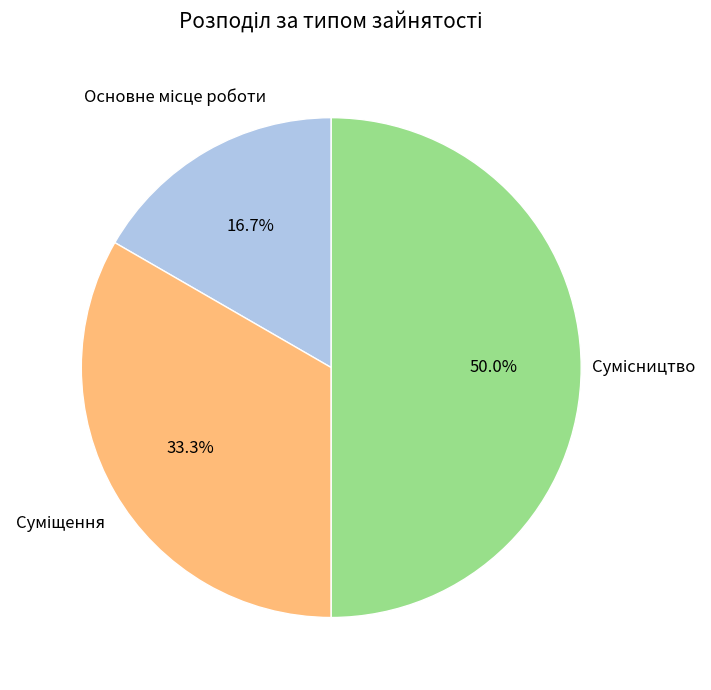

To the nearest percent, what percentage of the pie is Основне місце роботи?

17%